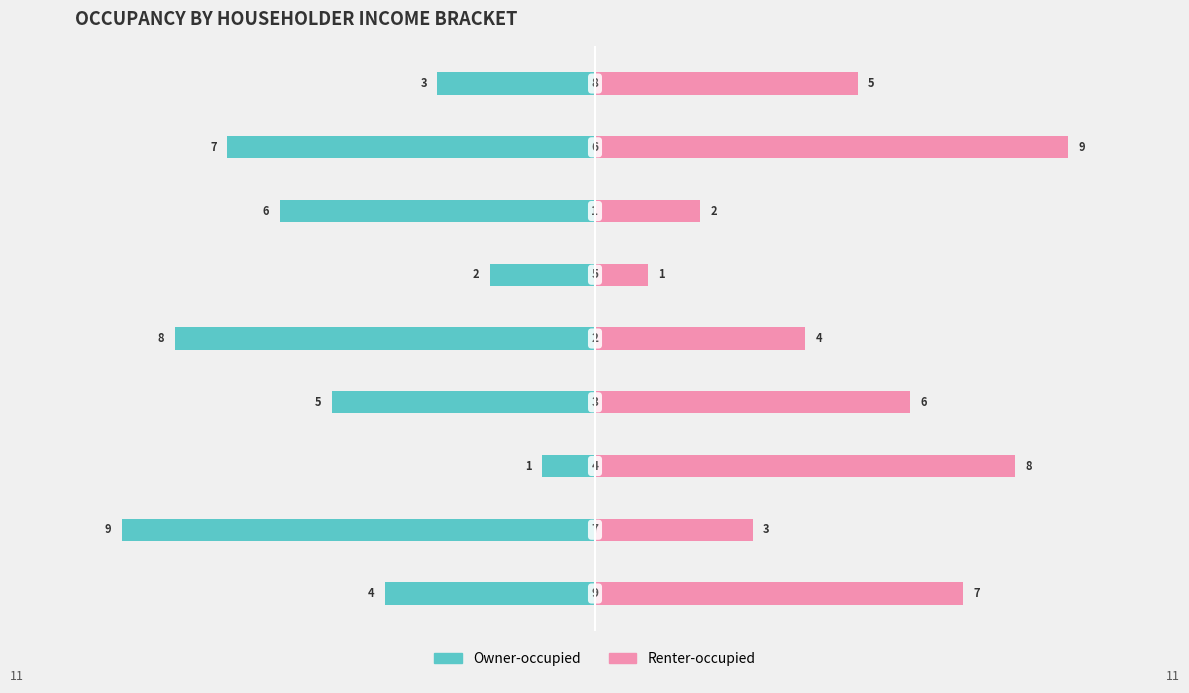

Which series changed the most between 0 and 4?

Owner-occupied